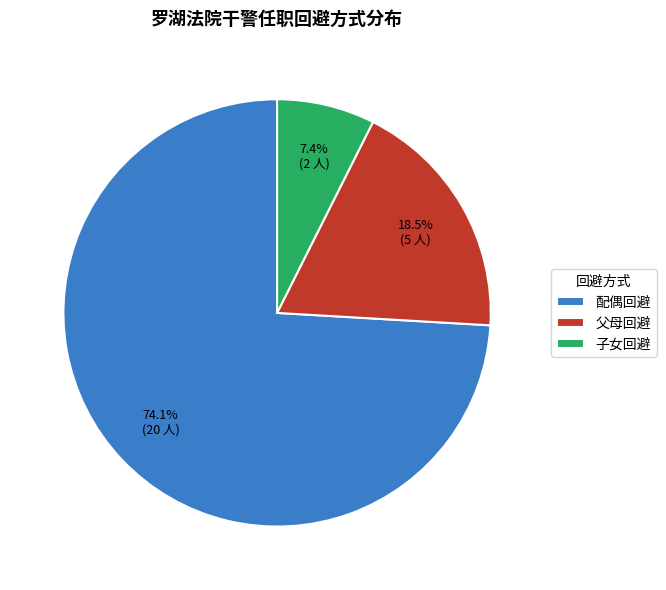

To the nearest percent, what is the average slice percentage?

33%